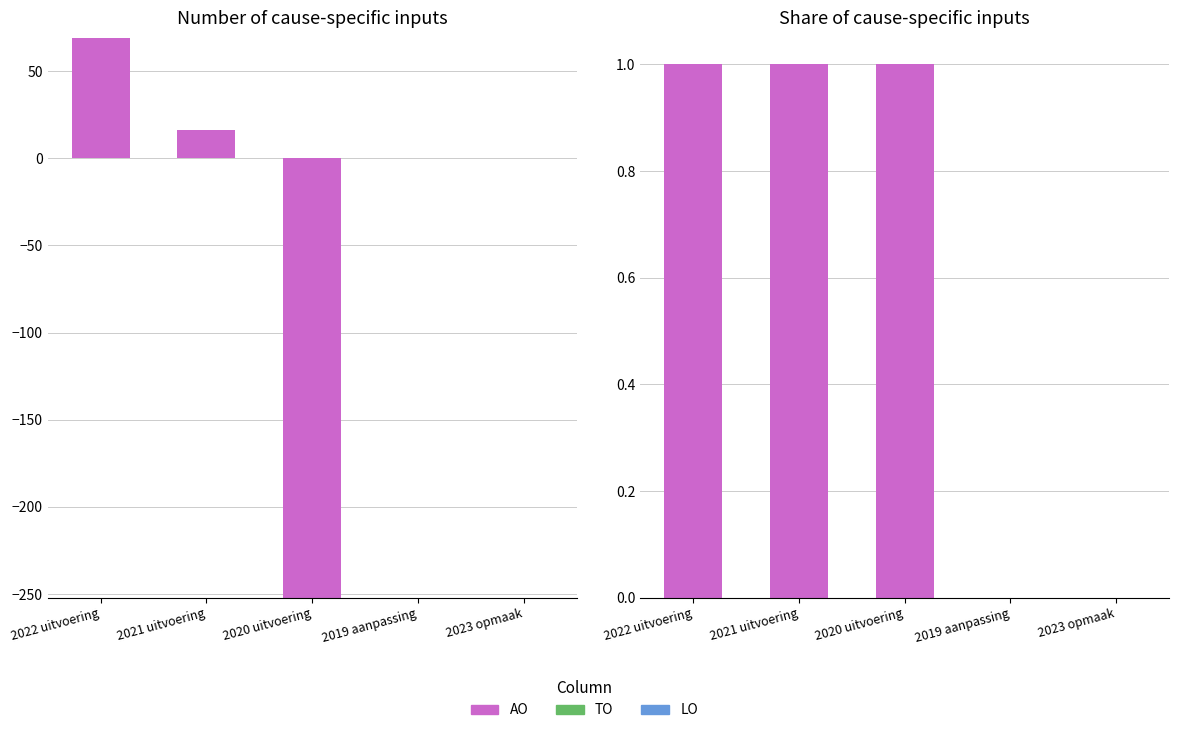

The value of AO at 2023 opmaak is 0. True or false?

True